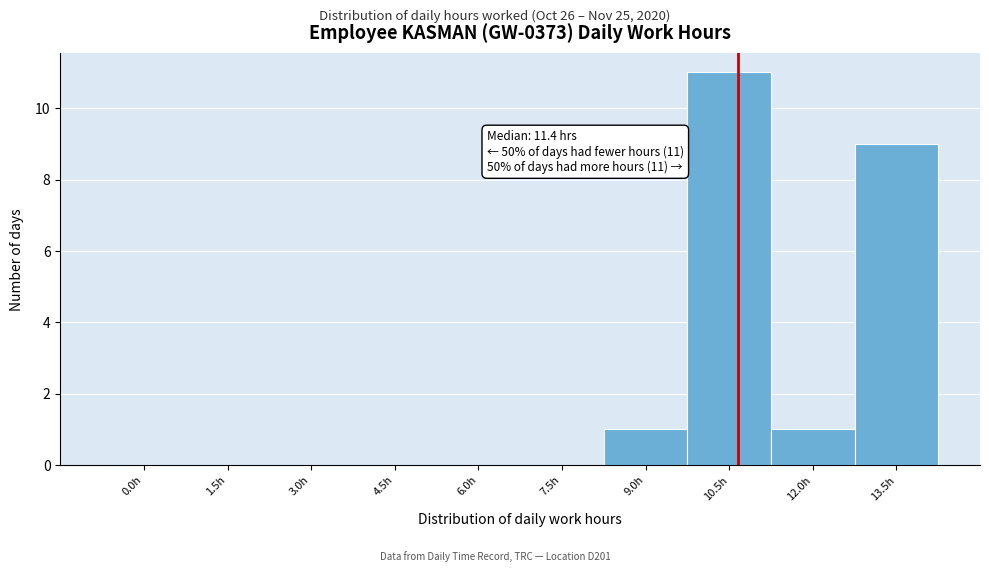

Reading left to right, list all the values displayed in this chart.

0.0h=0	1.5h=0	3.0h=0	4.5h=0	6.0h=0	7.5h=0	9.0h=1	10.5h=11	12.0h=1	13.5h=9